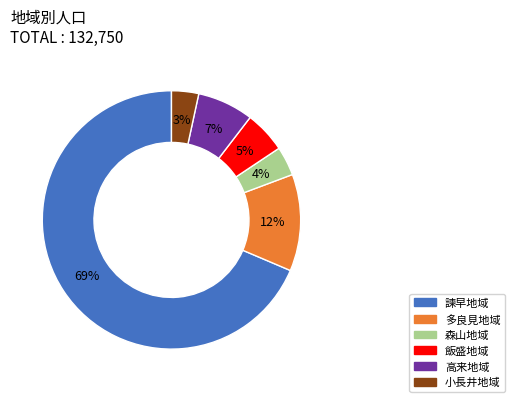

Is there any slice that represents more than half of the pie?

Yes